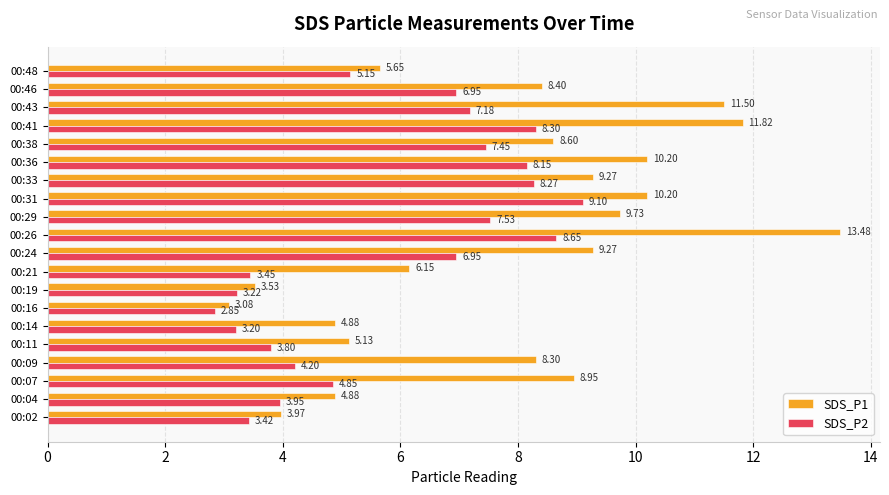

Which series changed the most between 00:24 and 00:36?

SDS_P2